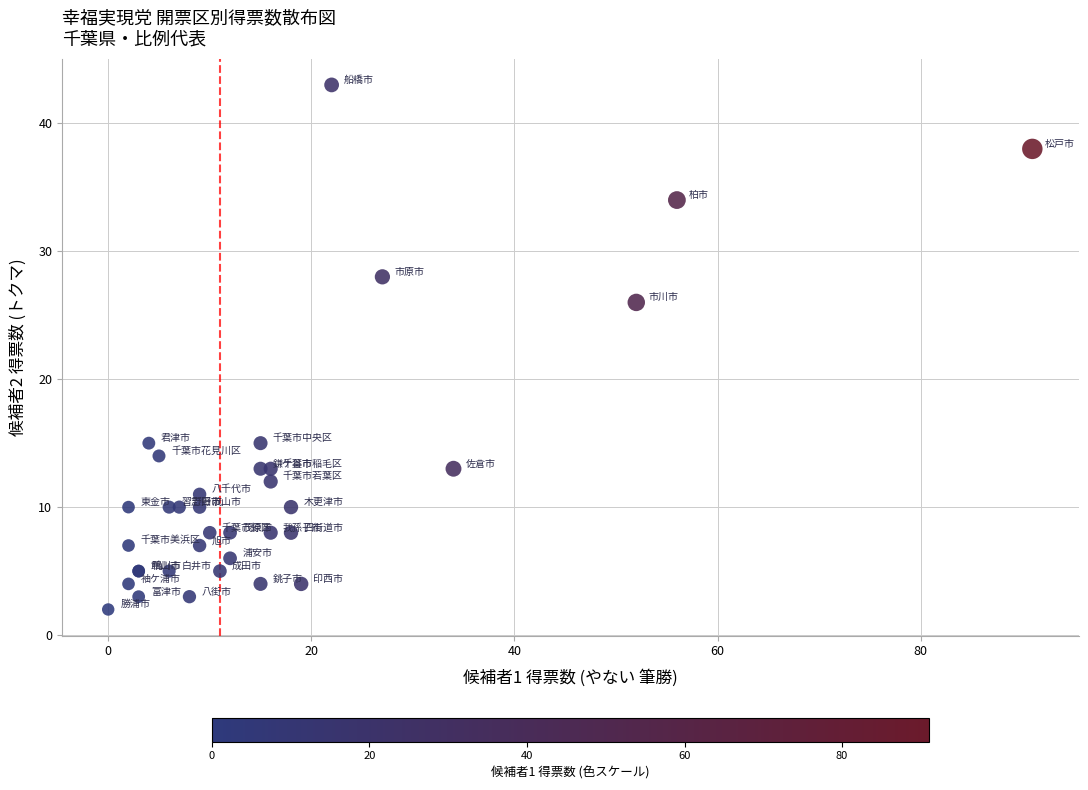

What Y value in the scatter plot is closest to 22?

26